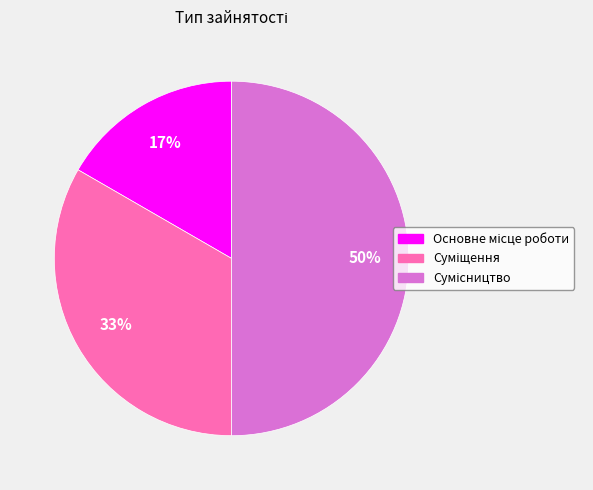

To the nearest percent, what is the average slice percentage?

33%